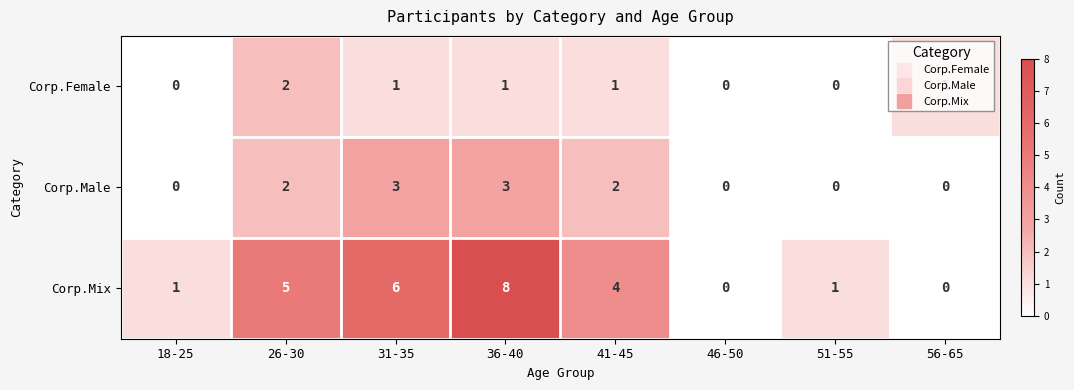

Which label corresponds to the largest value in the chart?

36-40